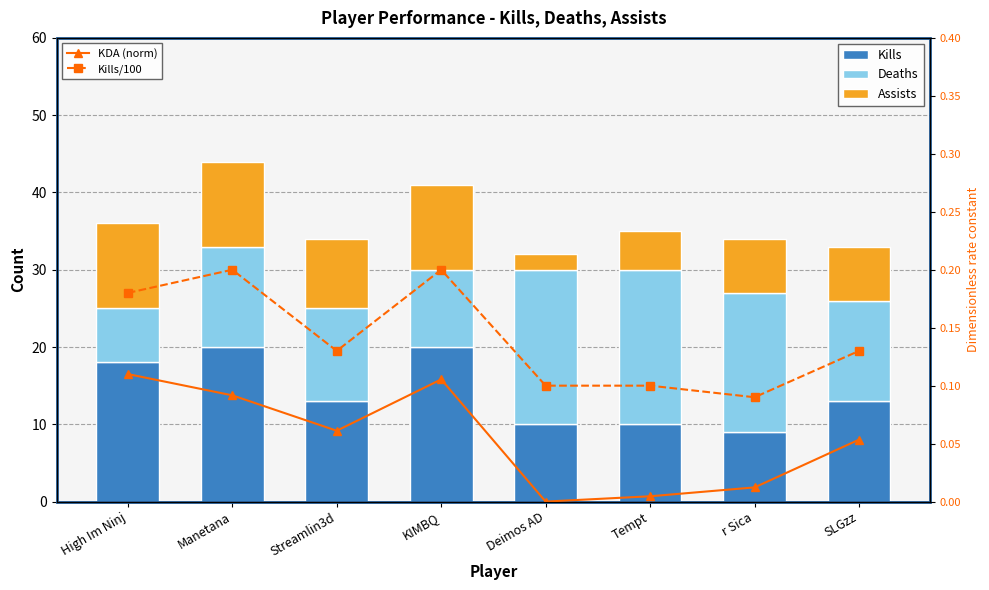

Rank the series by their maximum value, from highest to lowest.

Kills, Deaths, Assists, Kills/100, KDA (norm)